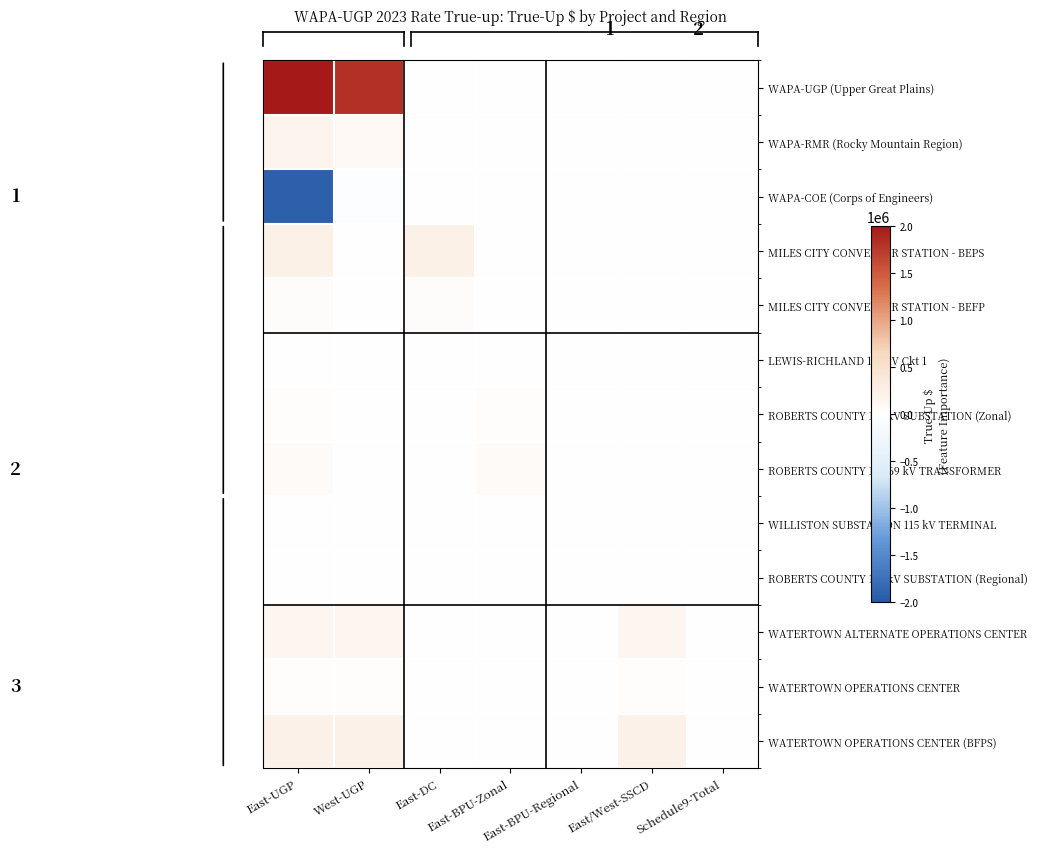

How many series are shown in this chart?

13